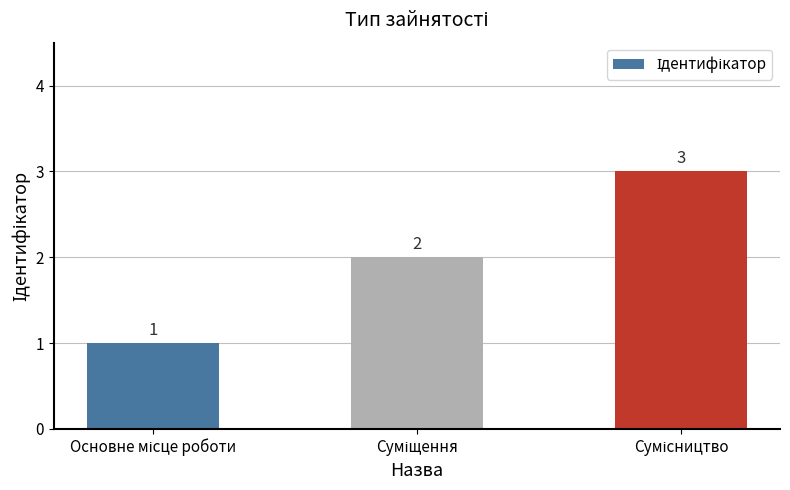

Reading left to right, list all the values displayed in this chart.

1	2	3